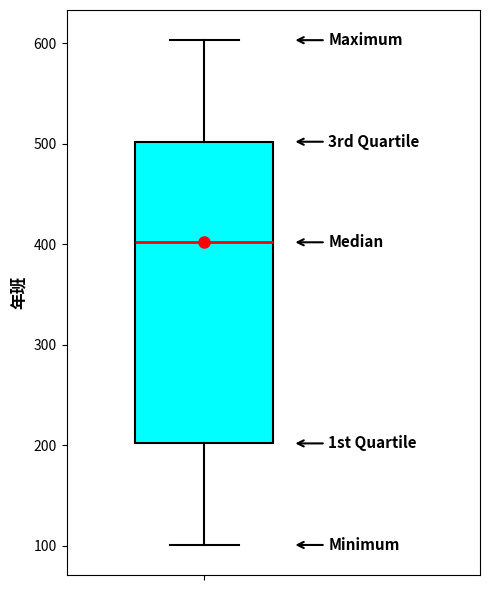

Where does the median line of the box sit on the y-axis? The values are not printed on the chart, so give them approximately, as read against the axis.

400